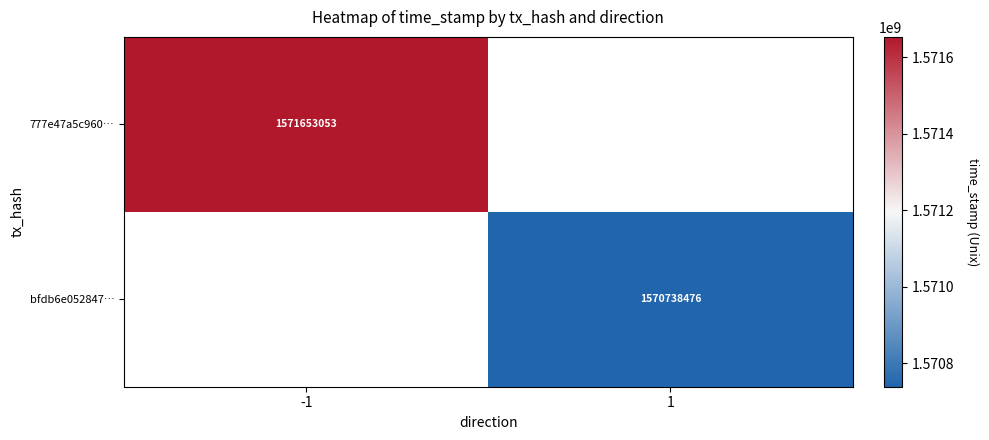

The bfdb6e052847… series shows 1570738476 at 1. True or false?

True